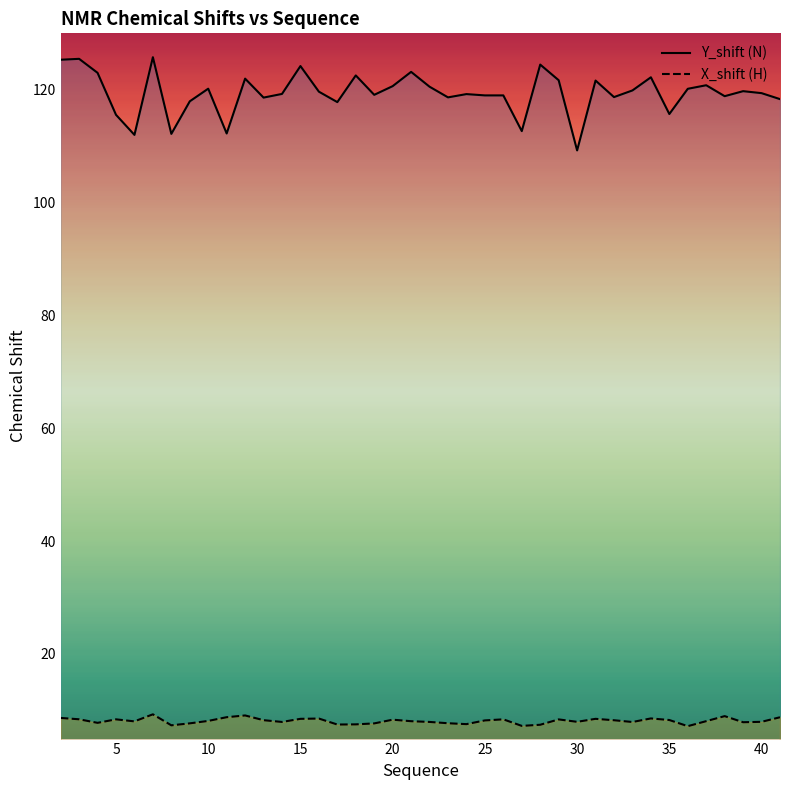

Reading right to left, what are all the values shown in this chart?

Y_shift (N): 118.3	119.4	119.8	118.9	120.8	120.2	115.7	122.2	119.9	118.7	121.6	109.2	121.7	124.5	112.7	119.0	119.0	119.2	118.7	120.5	123.2	120.6	119.1	122.5	117.8	119.7	124.2	119.3	118.6	122.0	112.2	120.2	118.0	112.2	125.8	112.0	115.6	123.0	125.5	125.3
X_shift (H): 8.8	8.0	7.9	9.0	8.1	7.2	8.3	8.6	7.9	8.2	8.5	8.0	8.4	7.5	7.2	8.4	8.2	7.6	7.7	8.0	8.1	8.3	7.7	7.5	7.5	8.6	8.5	8.0	8.3	9.1	8.8	8.1	7.7	7.3	9.3	8.1	8.4	7.8	8.4	8.7